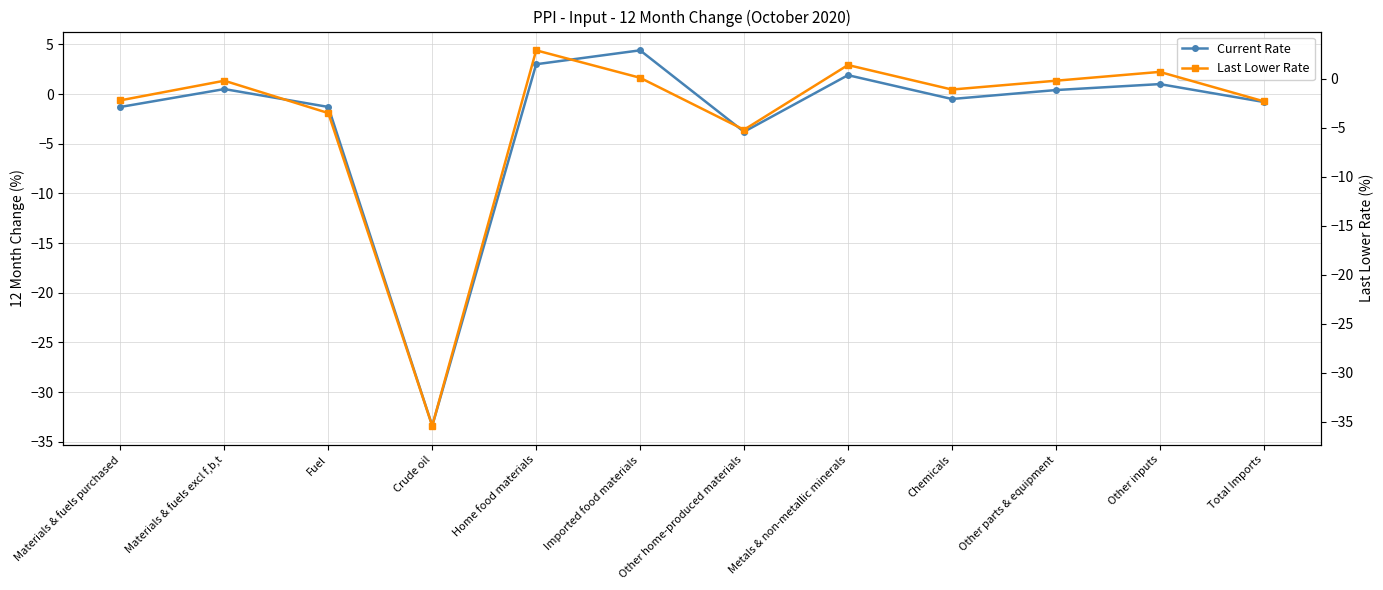

Reading left to right, extract all data points from this chart.

Current Rate: -1.3	0.5	-1.3	-33.4	3.0	4.4	-3.8	1.9	-0.5	0.4	1.0	-0.8
Last Lower Rate: -2.2	-0.2	-3.5	-35.4	2.9	0.1	-5.2	1.4	-1.1	-0.2	0.7	-2.3